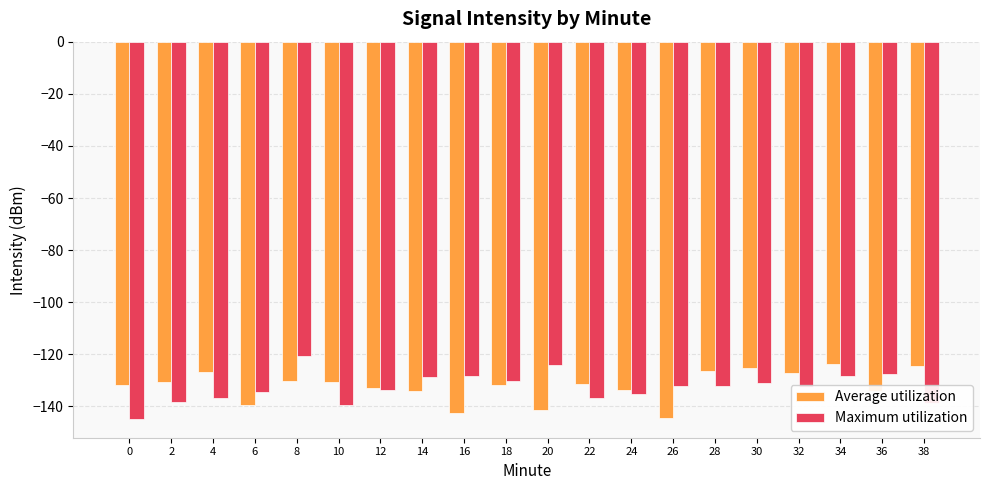

What is the total value across all series at 16?

-270.7